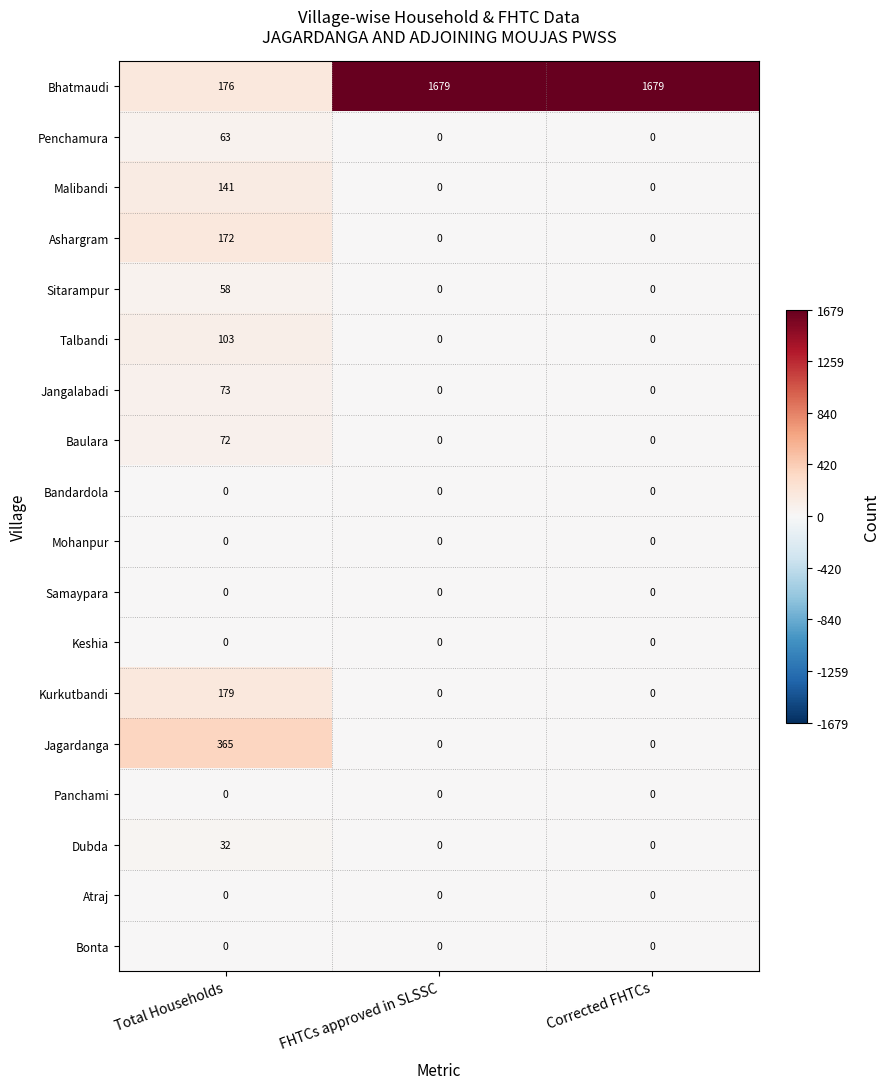

What is the maximum value shown in the chart?

1679